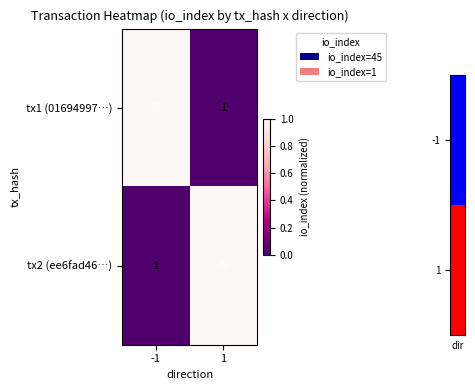

Is the value of tx2 (ee6fad46…) at 1 greater than the value of tx1 (01694997…) at 1?

Yes